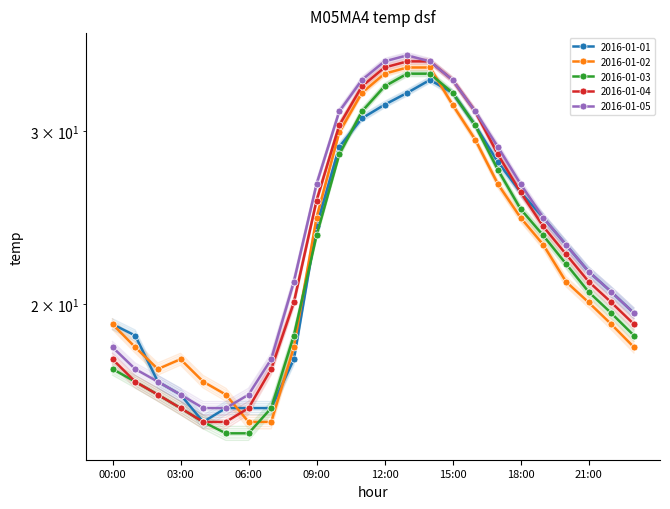

What is the difference between the maximum and minimum values in the 2016-01-04 series?

20.1